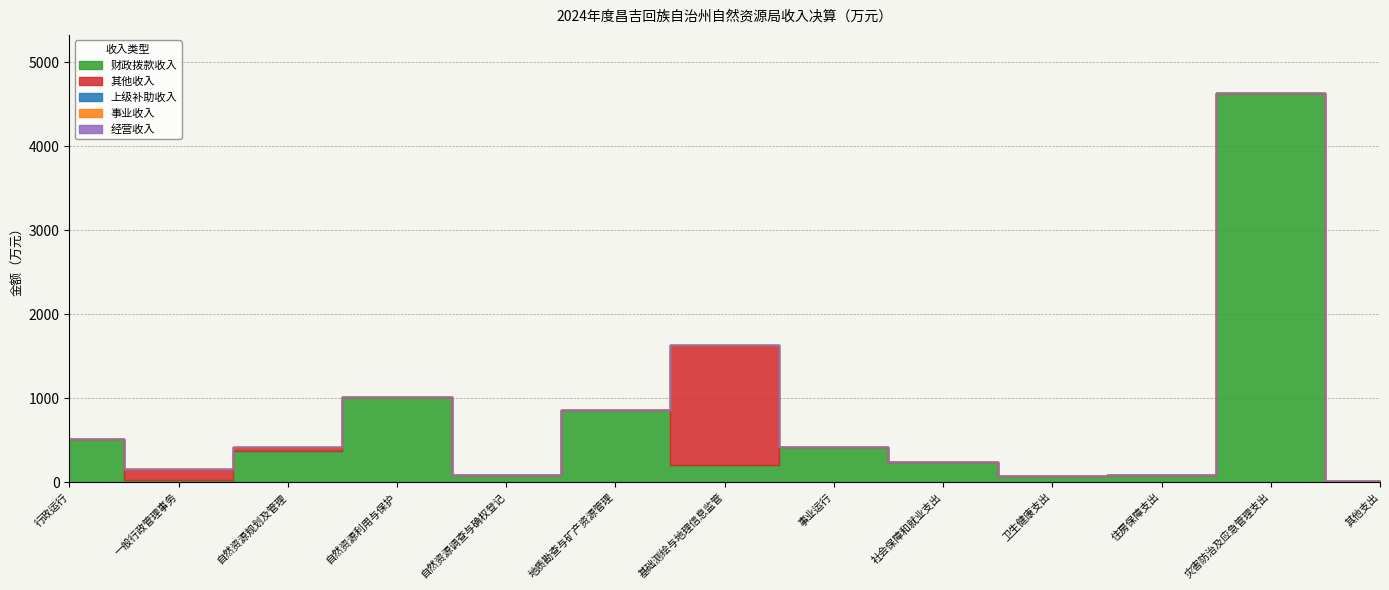

How many data points does each series have?

13